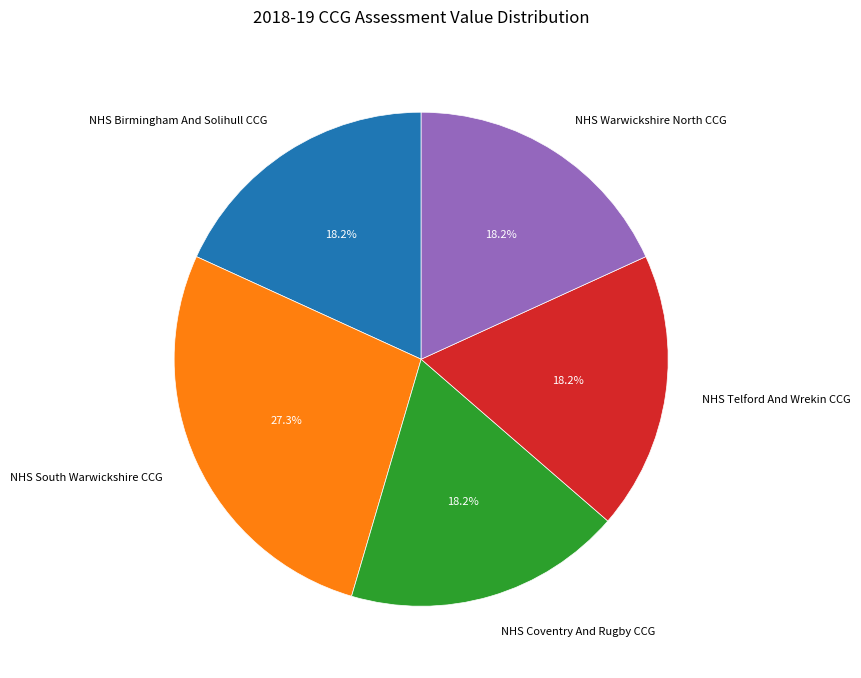

How many slices are in this pie chart?

5